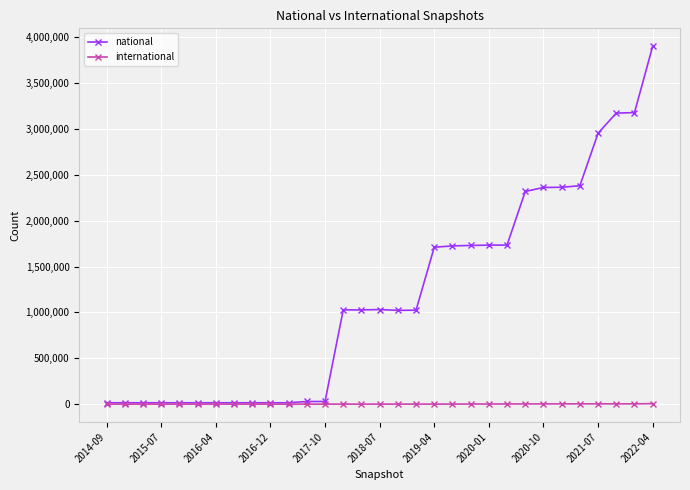

Rank the series by their average value, from highest to lowest.

national, international